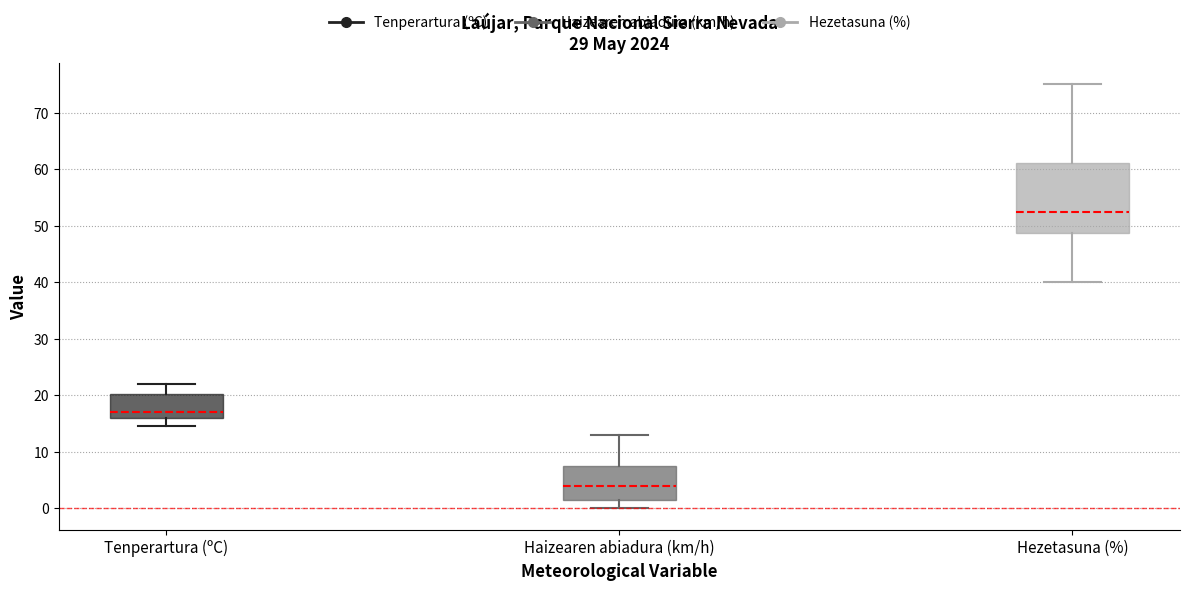

Which box is the tallest, from its lower edge to its upper edge?

Hezetasuna (%)